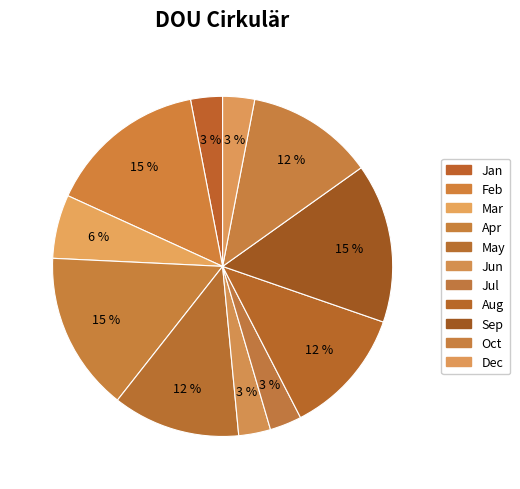

How many slices are in this pie chart?

11